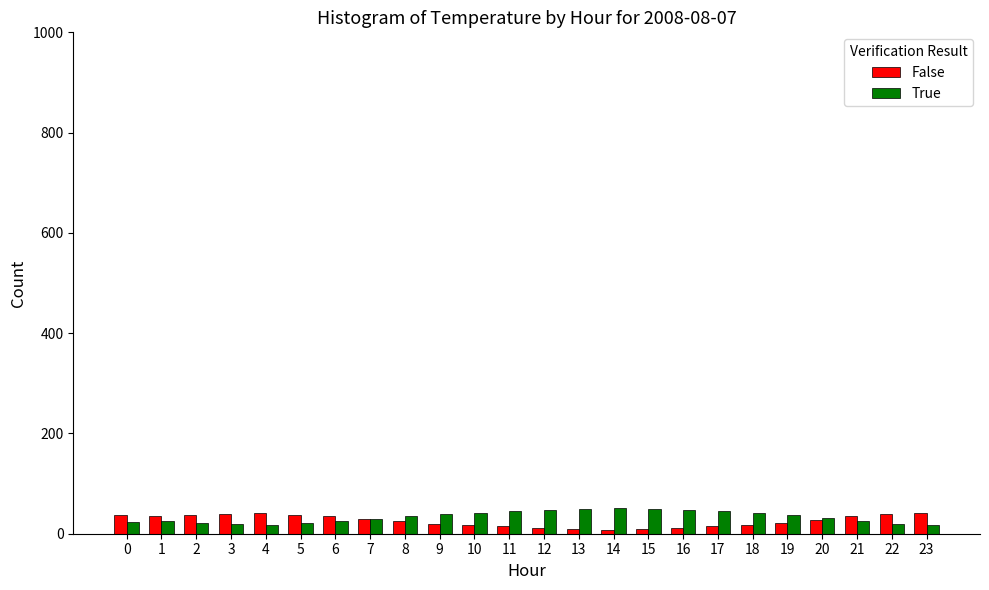

What is the maximum value shown in the chart?

52